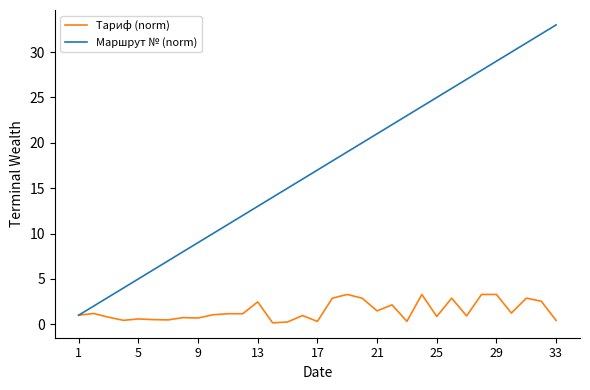

What is the greatest value displayed?

33.0